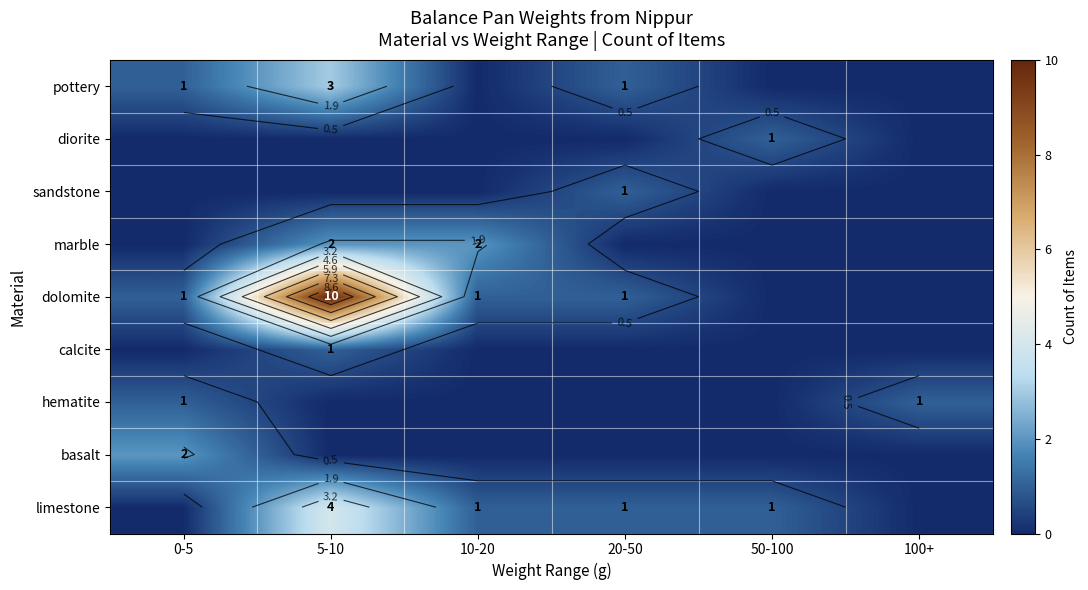

Is it true that sandstone equals 0 at 100+?

True